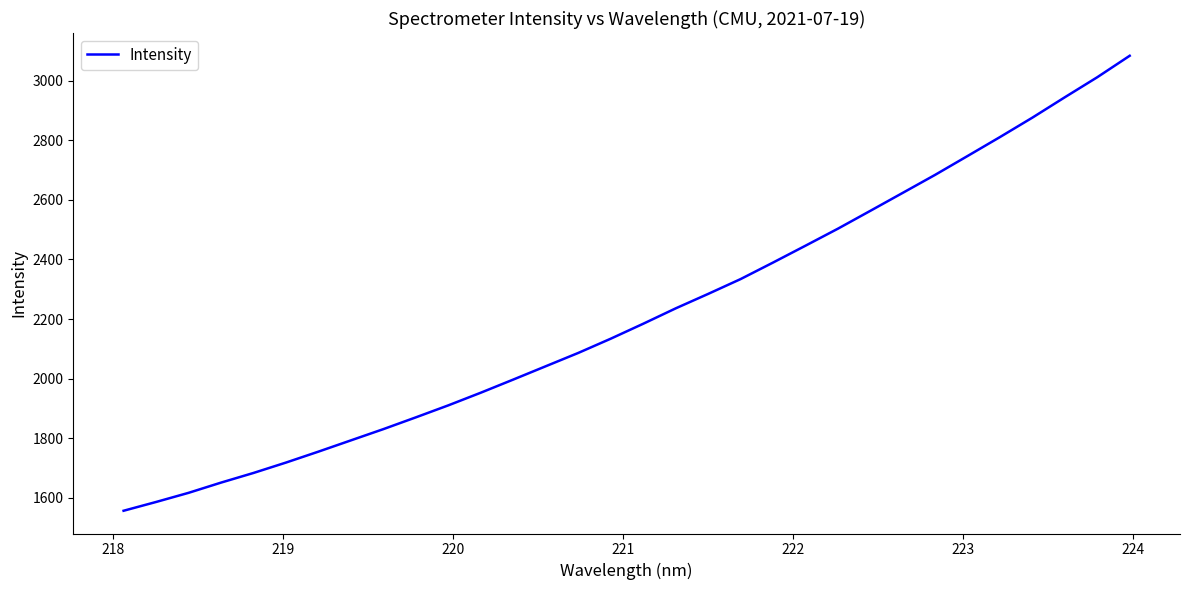

What is the difference between the maximum and minimum values?

1526.5